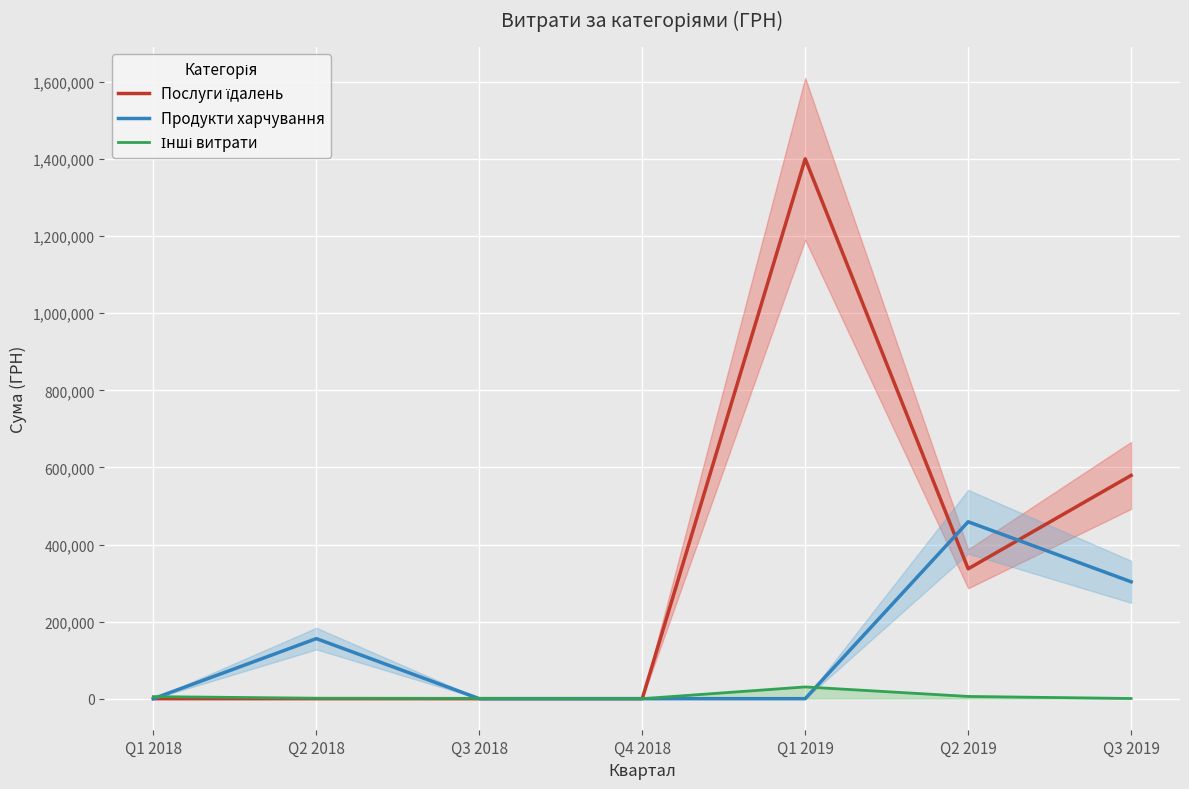

At how many categories does at least one series exceed 206980?

3